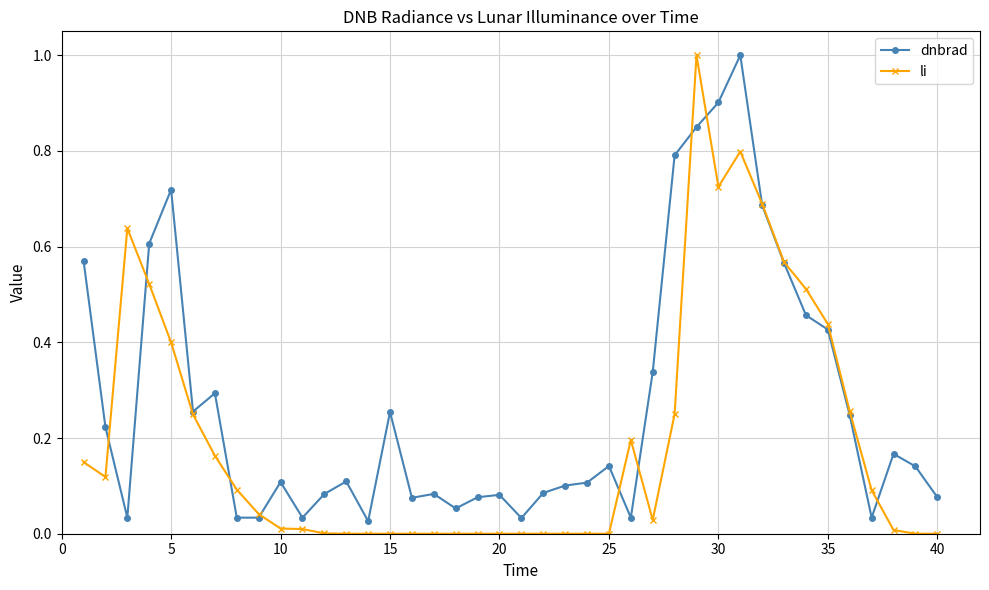

What is the greatest value displayed?

1.0